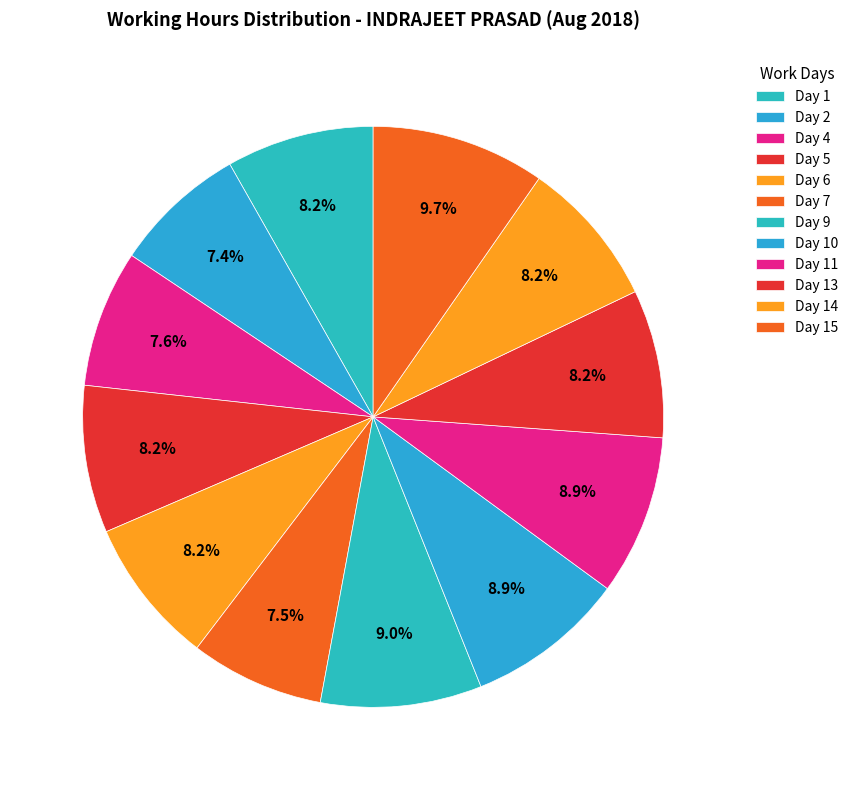

Is it true that Day 9 is 9% of the pie?

True